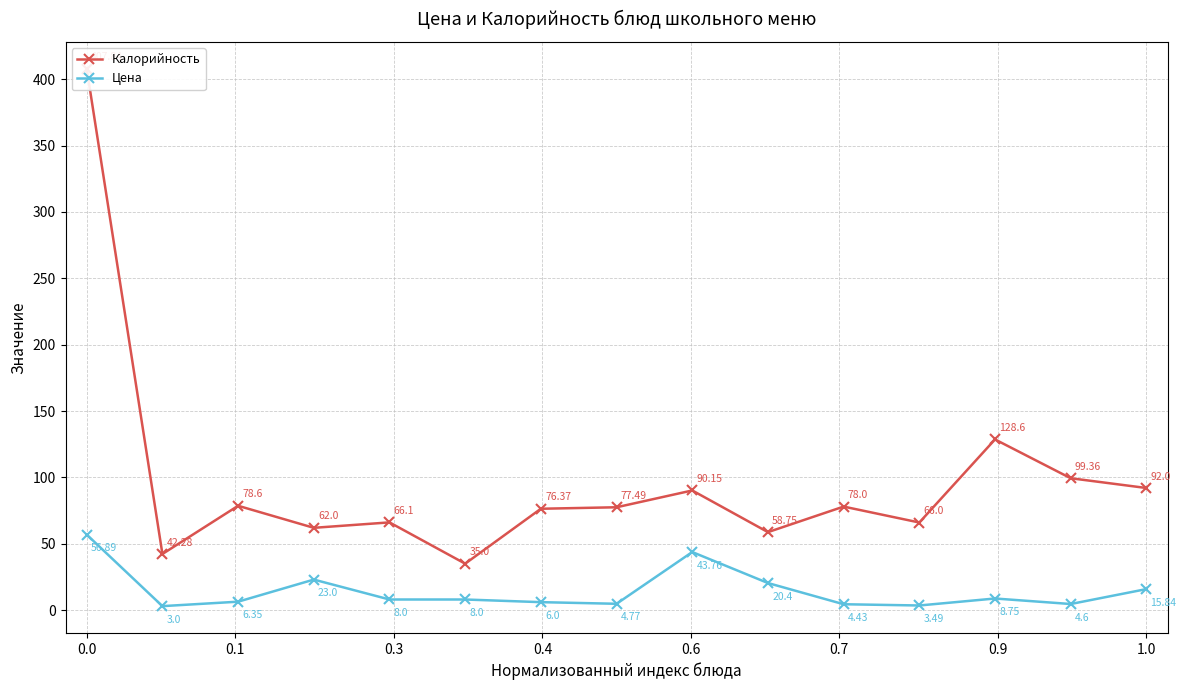

Which series has the widest spread of values?

Калорийность